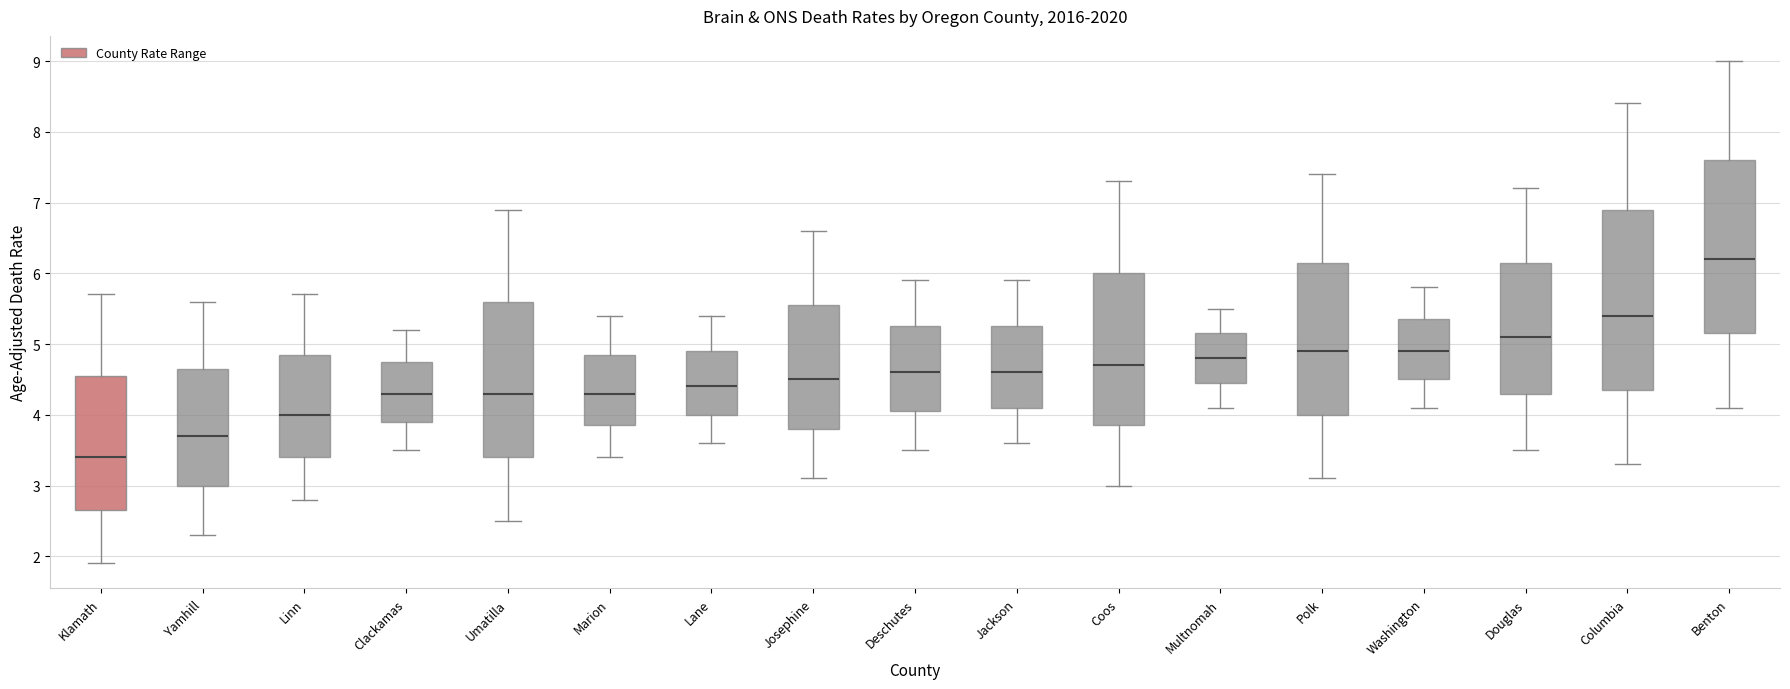

Comparing the boxes themselves (not the whiskers), which one is the tallest?

Columbia